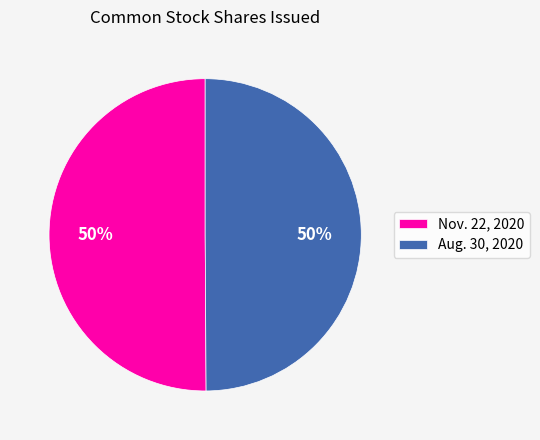

What percentage is the Aug. 30, 2020 slice, to the nearest percent?

50%